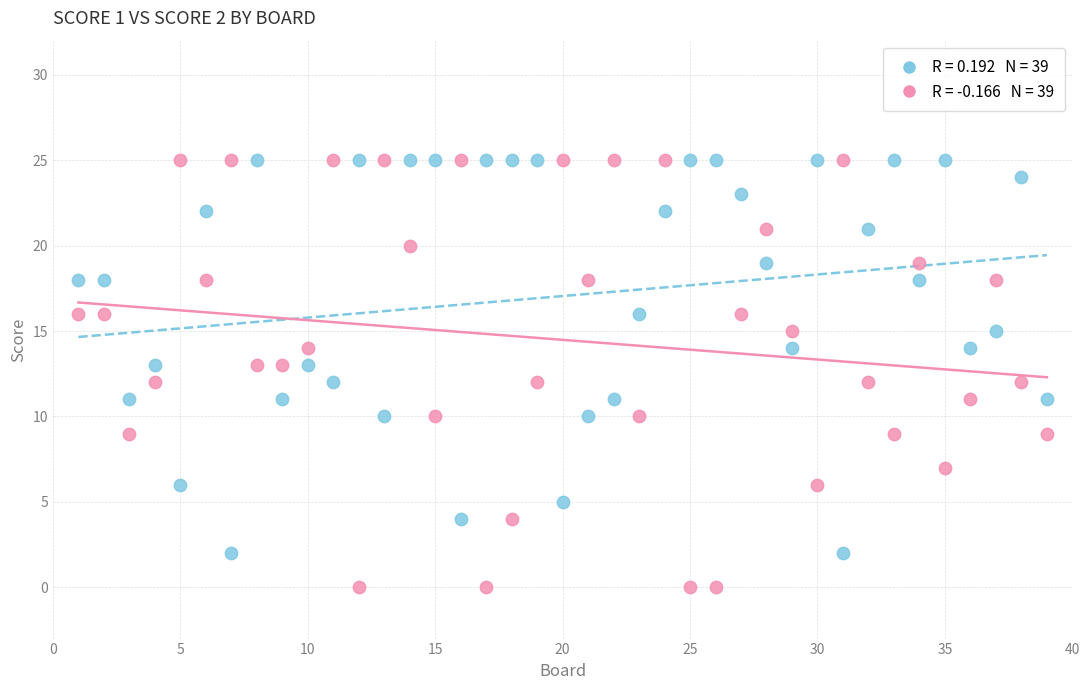

Across all data points, what is the range of Y values (max minus min)?

25